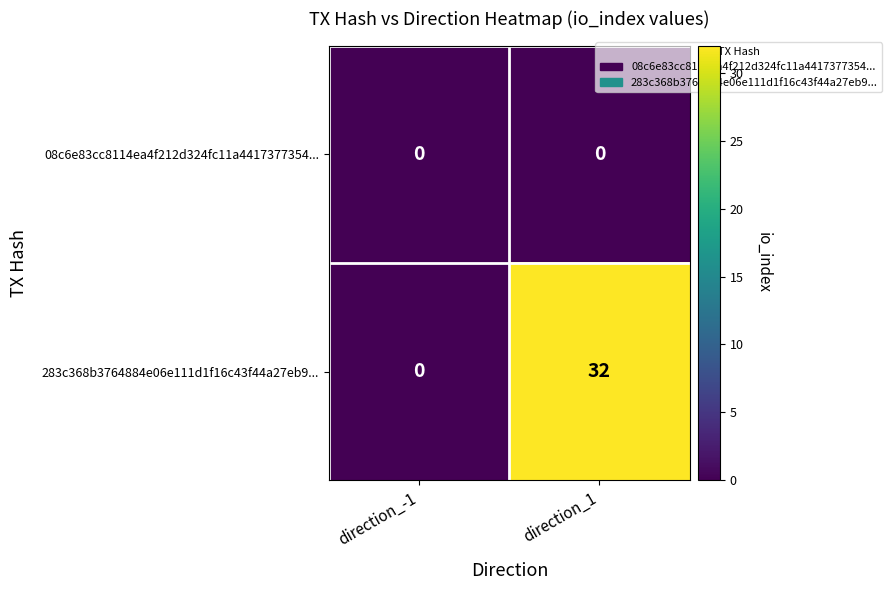

Reading left to right, what are all the values shown in this chart?

08c6e83cc8114ea4f212d324fc11a4417377354...: 0	0
283c368b3764884e06e111d1f16c43f44a27eb9...: 0	32